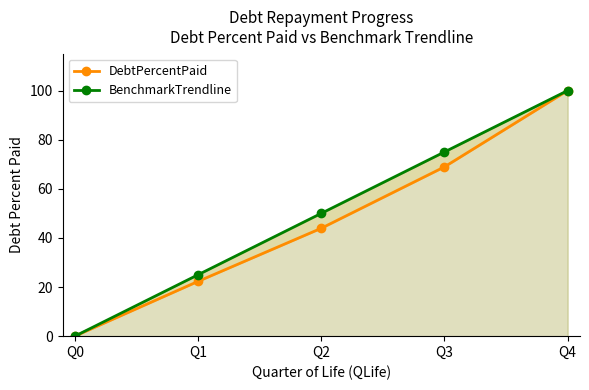

The value of BenchmarkTrendline at Q2 is 86.3. True or false?

False